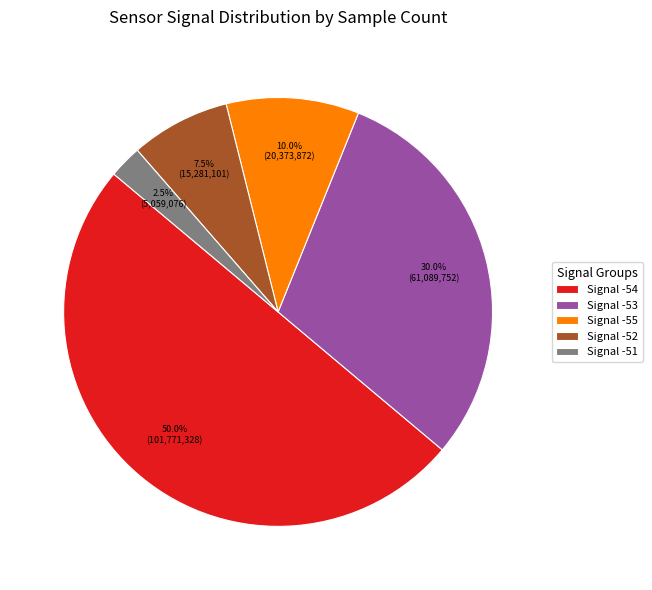

Does Signal -52 represent more than half of the total?

No